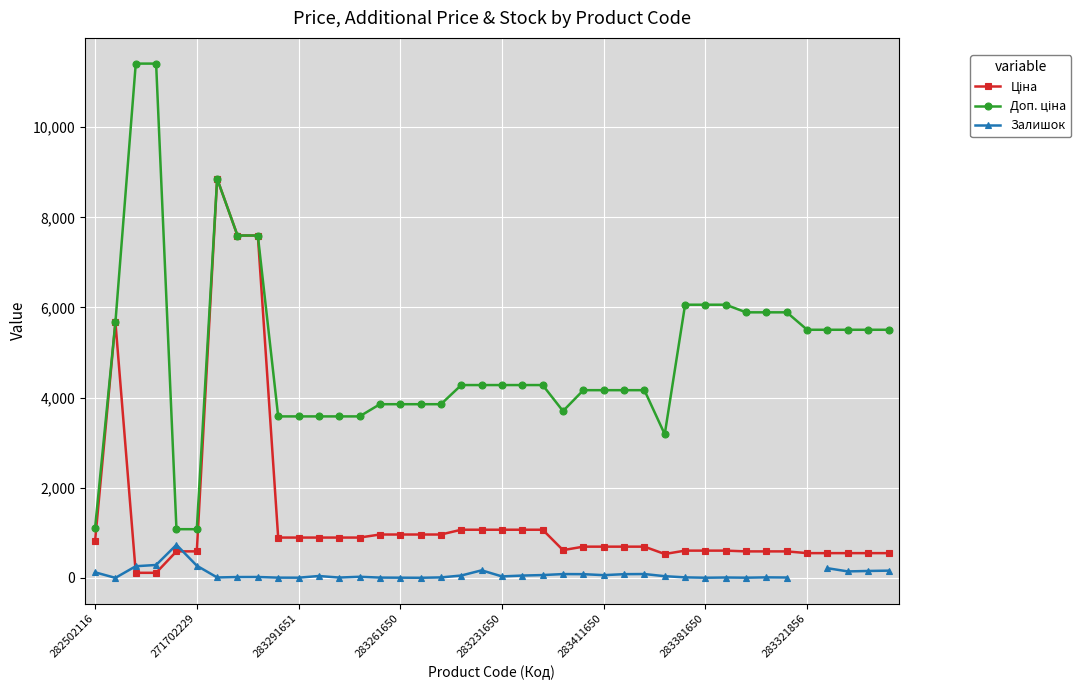

What is the average value of the Доп. ціна series?

4937.2